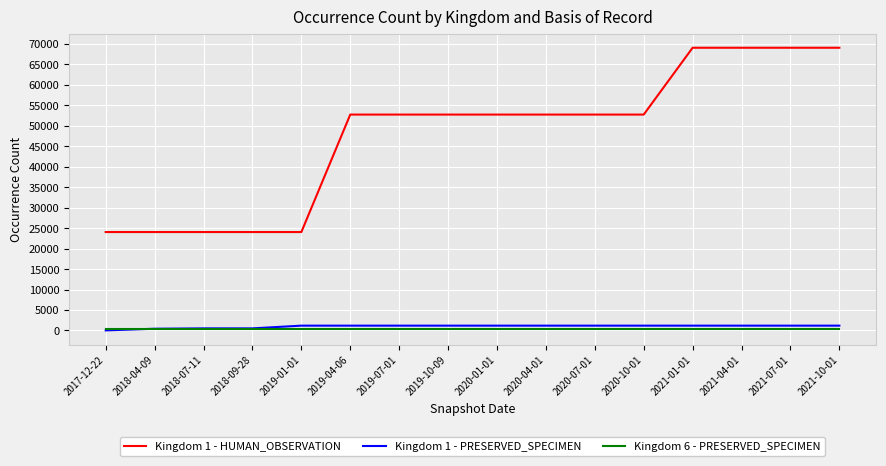

True or false: Kingdom 1 - PRESERVED_SPECIMEN and Kingdom 1 - HUMAN_OBSERVATION cross at least once.

False